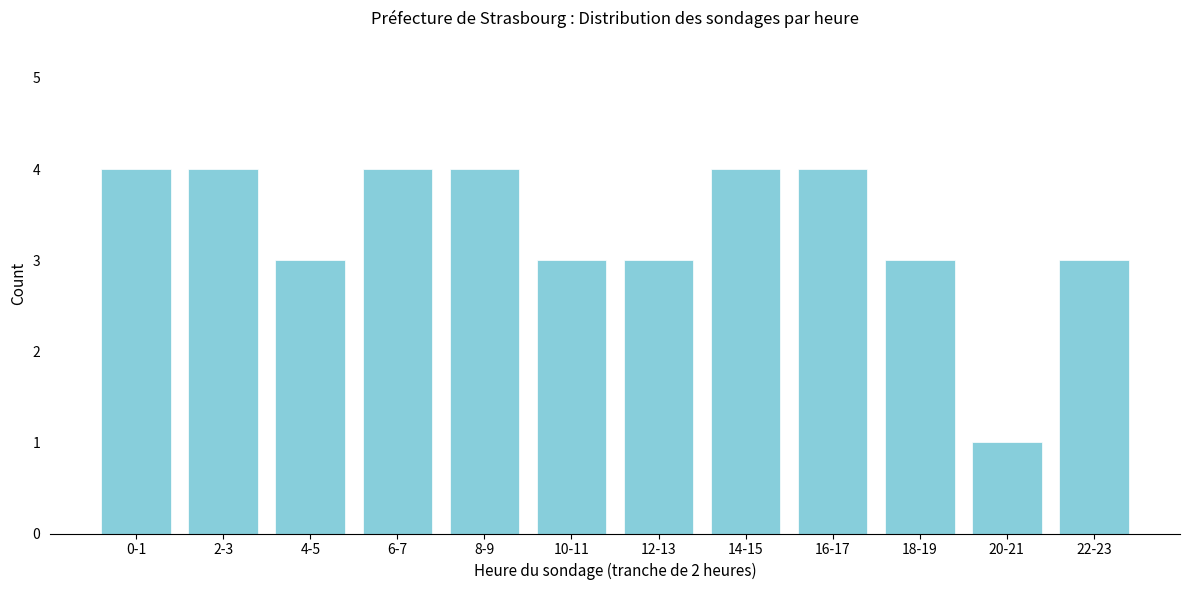

Reading left to right, transcribe all the data shown in this chart.

0-1=4	2-3=4	4-5=3	6-7=4	8-9=4	10-11=3	12-13=3	14-15=4	16-17=4	18-19=3	20-21=1	22-23=3